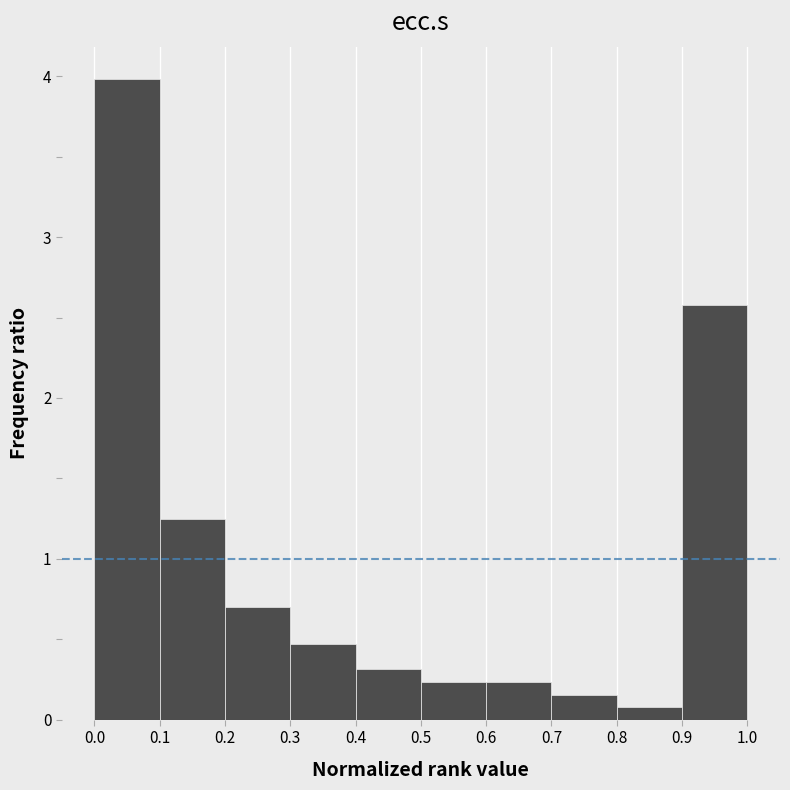

Over which range of the x-axis is the bar tallest?

0.0 to 0.1